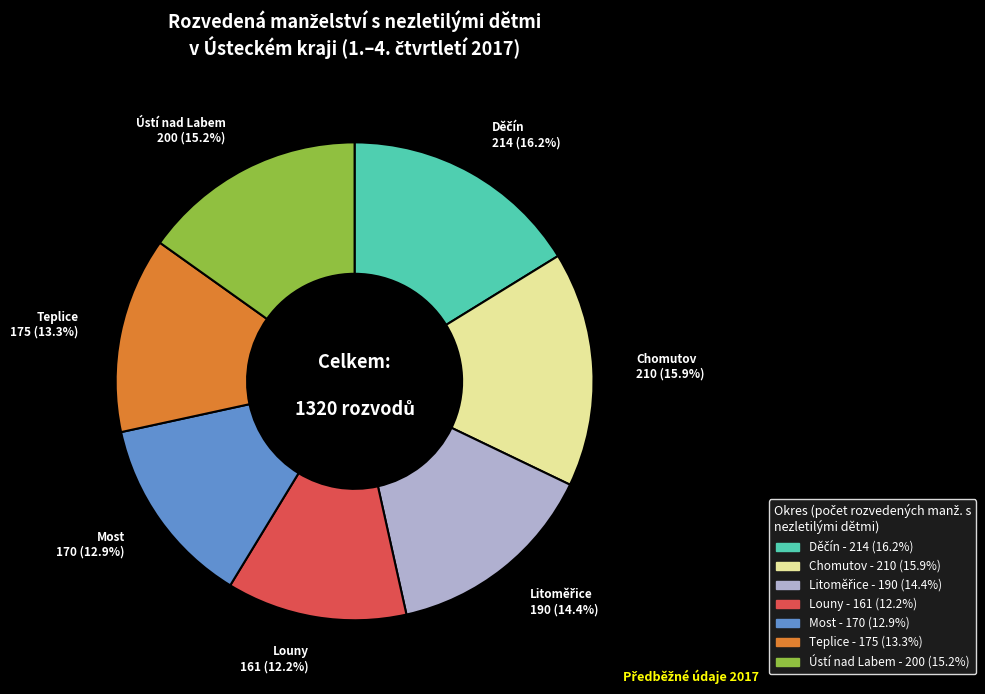

What percentage is the Ústí nad Labem slice, to the nearest percent?

15%